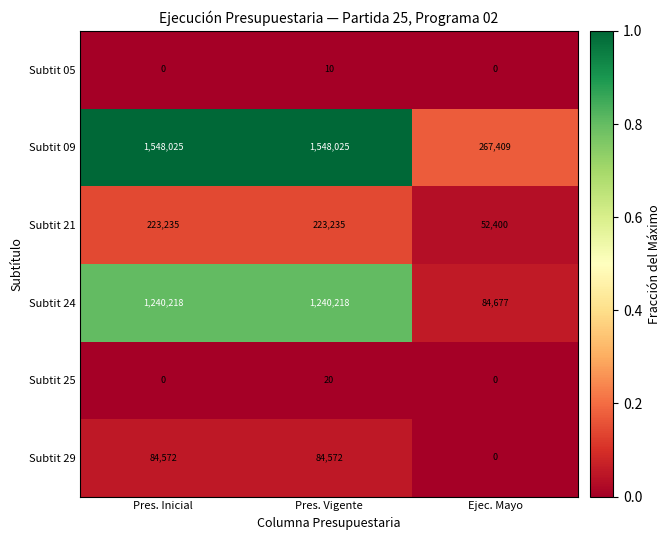

What is the maximum value shown in the chart?

1548025